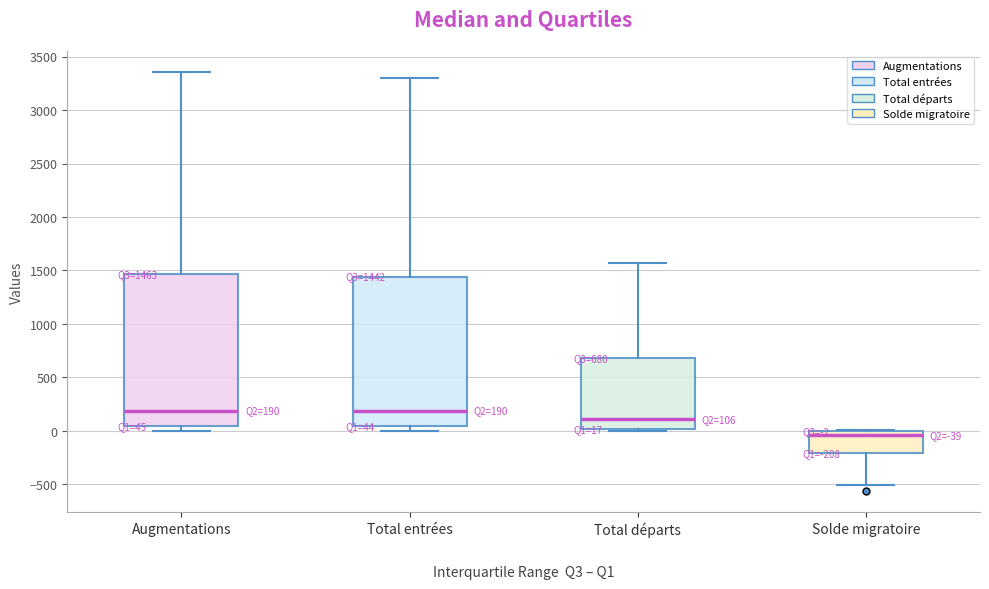

Which box's median line is the lowest?

Solde migratoire